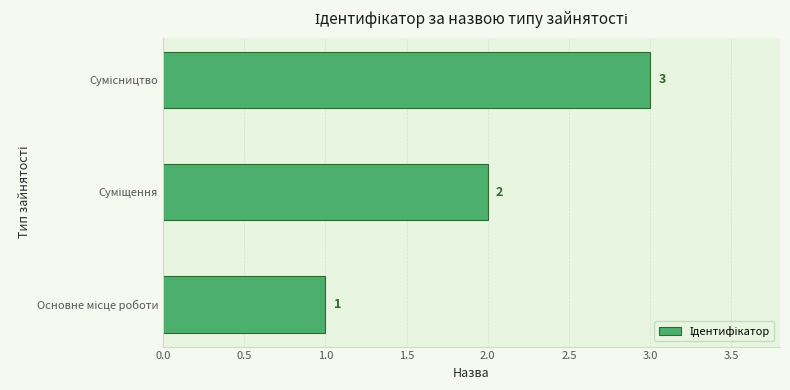

Count the values in the range 1 to 3.

3